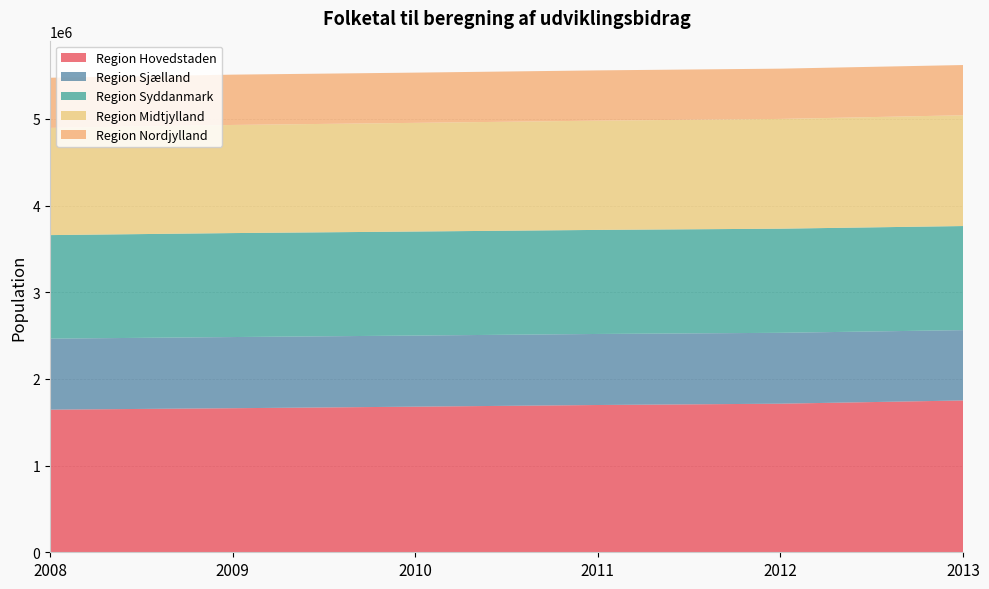

Reading right to left, what are all the values shown in this chart?

Region Hovedstaden: 1751833	1714589	1699387	1680271	1662285	1645825
Region Sjælland: 811626	817907	819763	820564	821252	819427
Region Syddanmark: 1200983	1201342	1200656	1200277	1199667	1194659
Region Midtjylland: 1278296	1266682	1260993	1253998	1247732	1237041
Region Nordjylland: 579609	579996	579829	579628	580515	578839